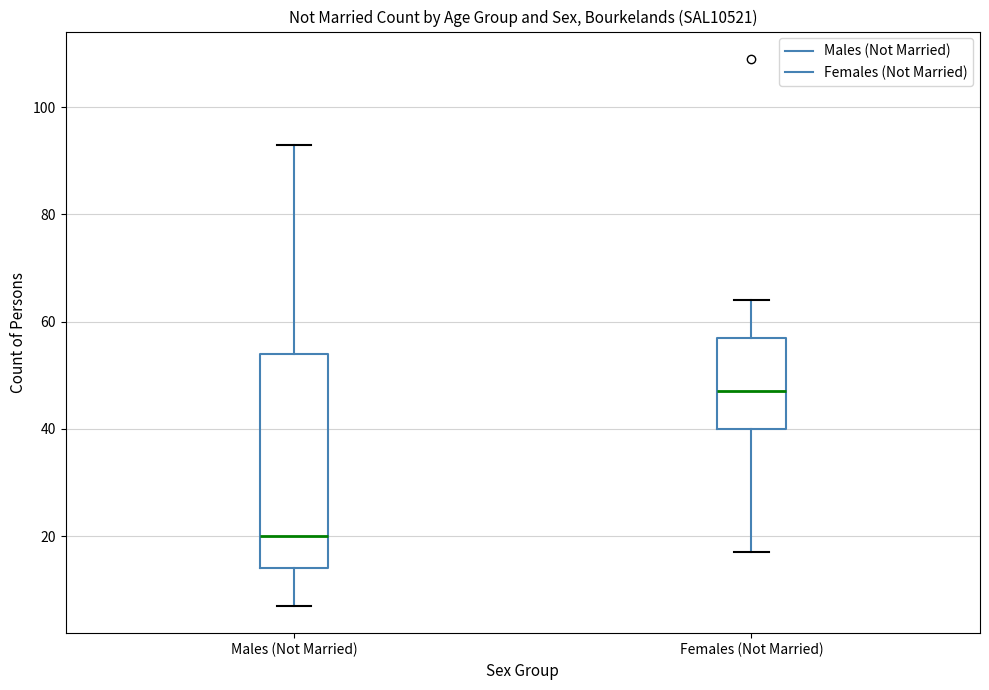

Reading left to right, read every box against the y-axis: the position of its median line, the range the box covers, and the ends of its whiskers. The values are not printed on the chart, so give them approximately, as read against the axis.

Males (Not Married): median 20, box 14 to 54, whiskers 8 to 94
Females (Not Married): median 48, box 40 to 58, whiskers 18 to 64